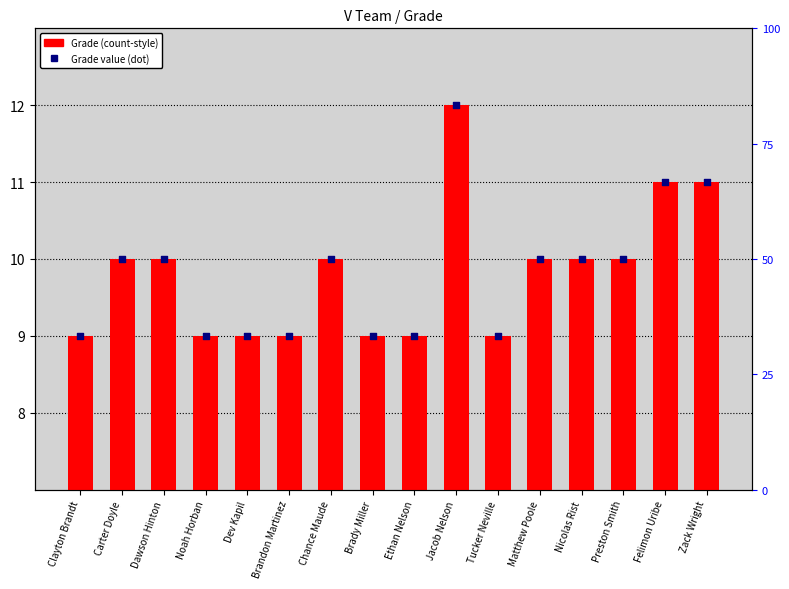

At how many categories does at least one series exceed 11?

1